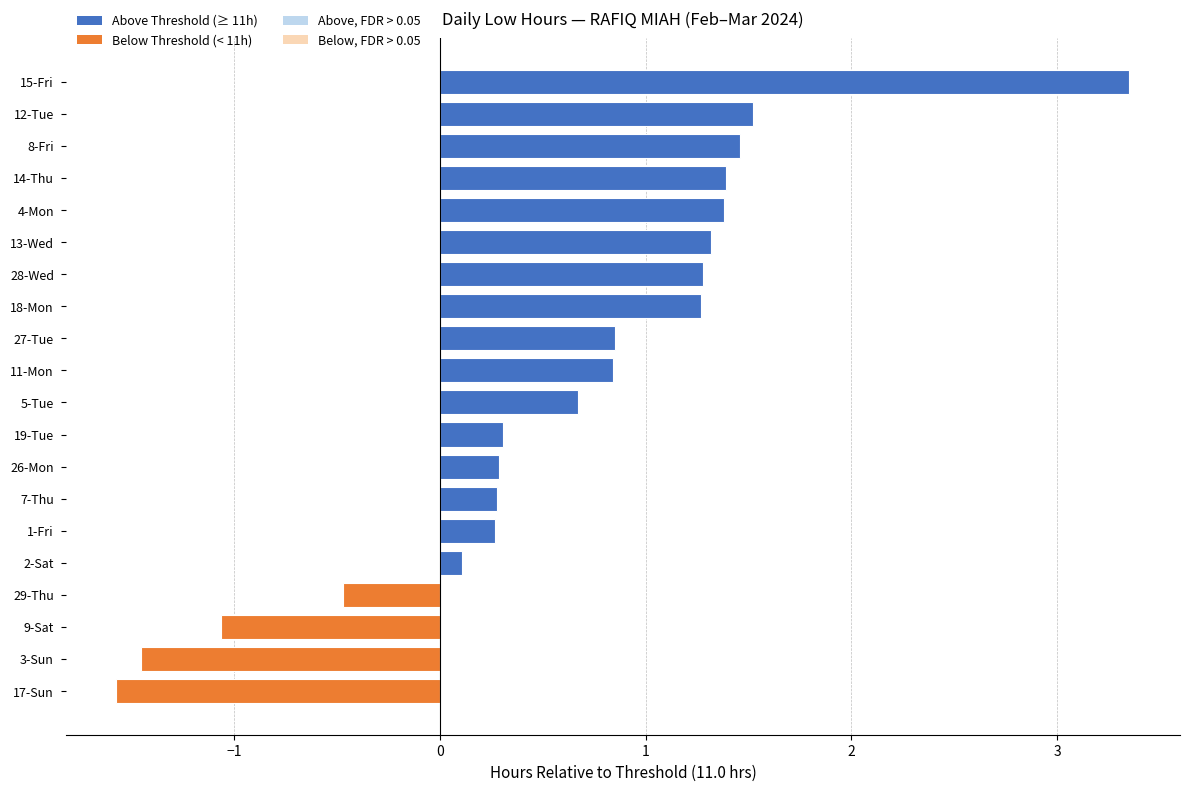

How many categories are shown in the chart?

20